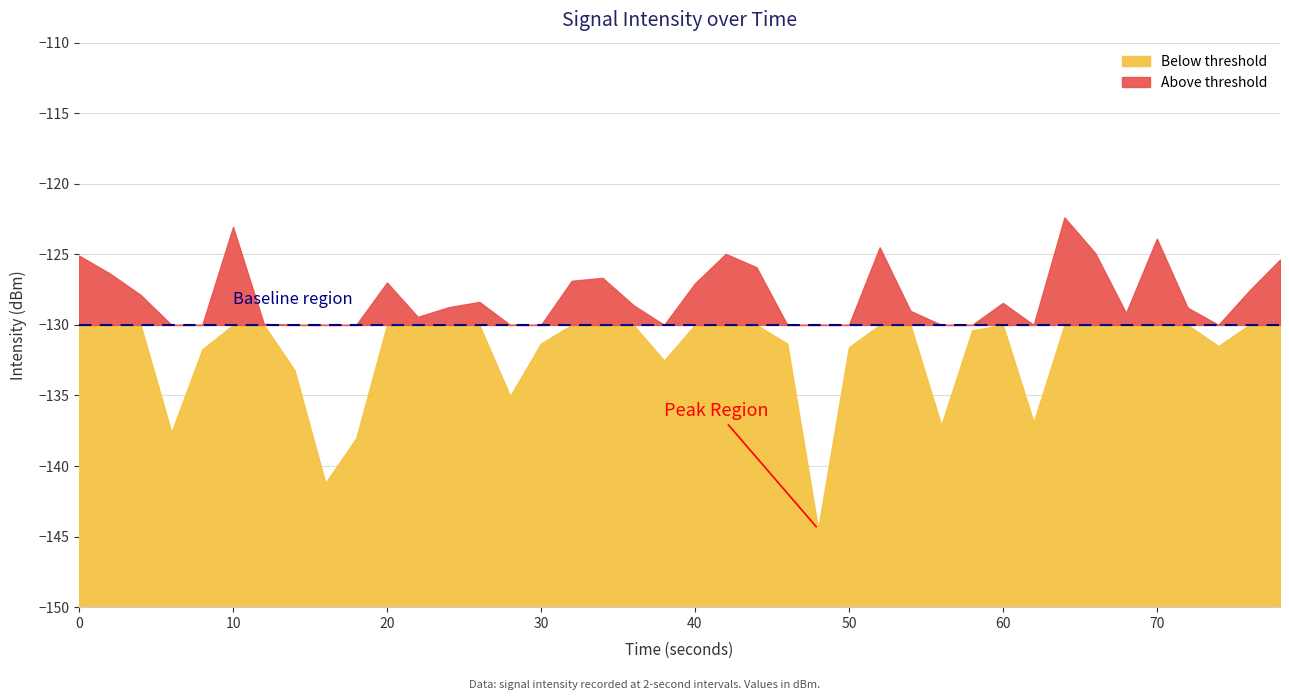

What is the difference between the second highest and second lowest values?

18.1